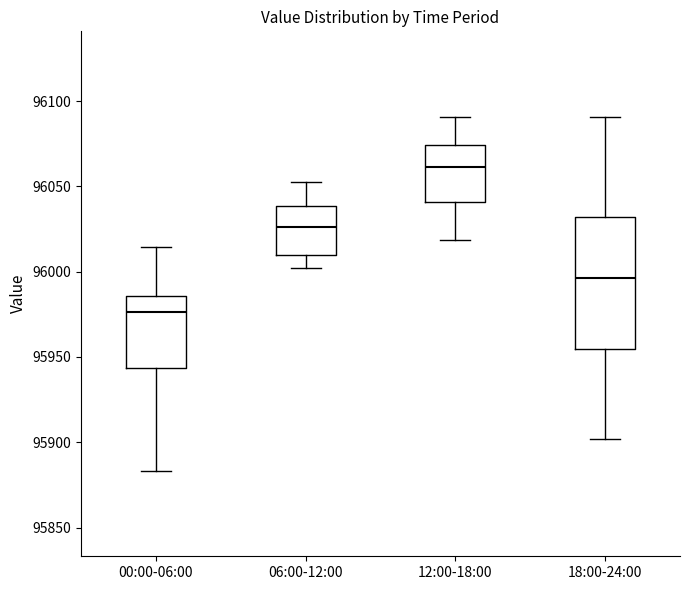

Where does the upper whisker of the box for 06:00-12:00 end on the y-axis? The values are not printed on the chart, so give them approximately, as read against the axis.

96050